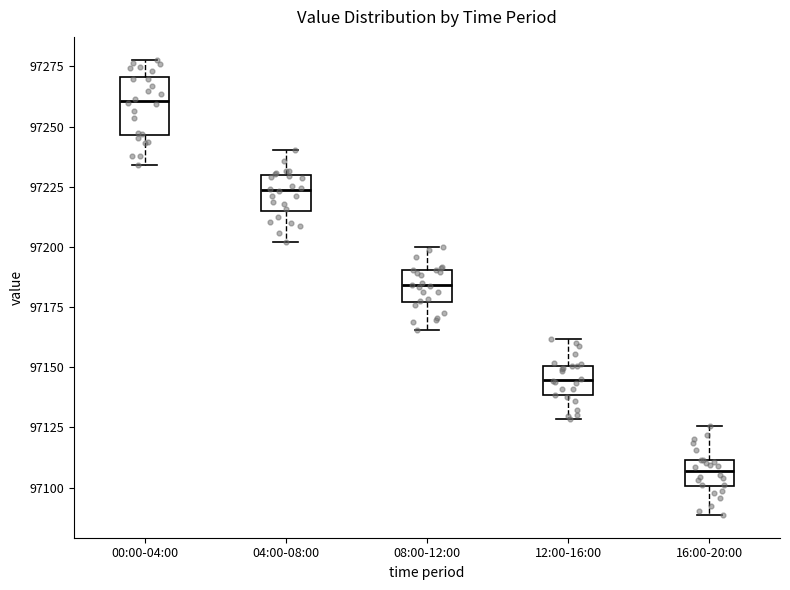

Where is the upper edge of the box for 12:00-16:00 on the y-axis? The values are not printed on the chart, so give them approximately, as read against the axis.

97150